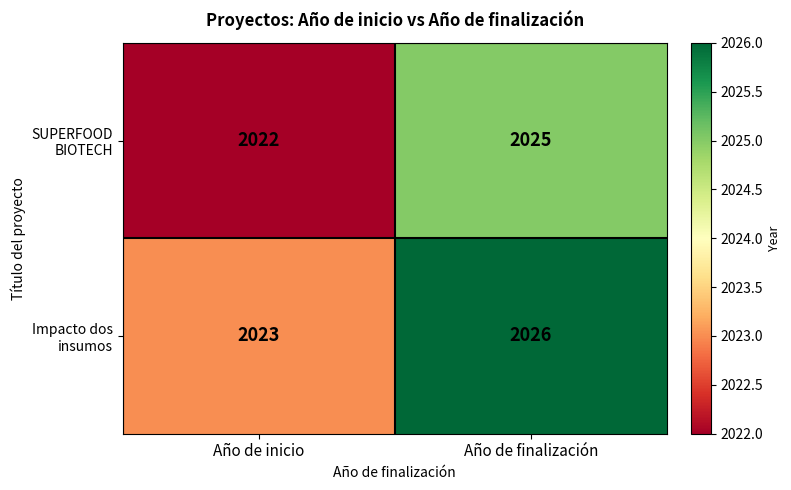

Is it true that SUPERFOOD BIOTECH equals 2025 at Año de finalización?

True